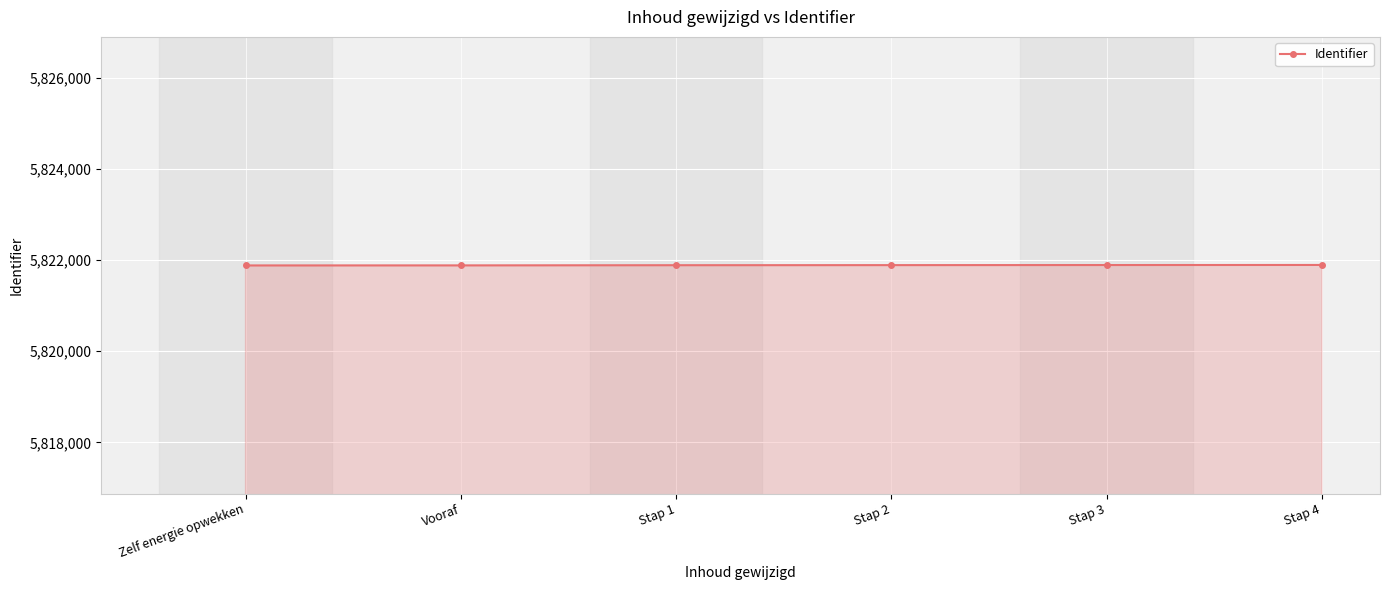

What is the minimum value shown in the chart?

5821880